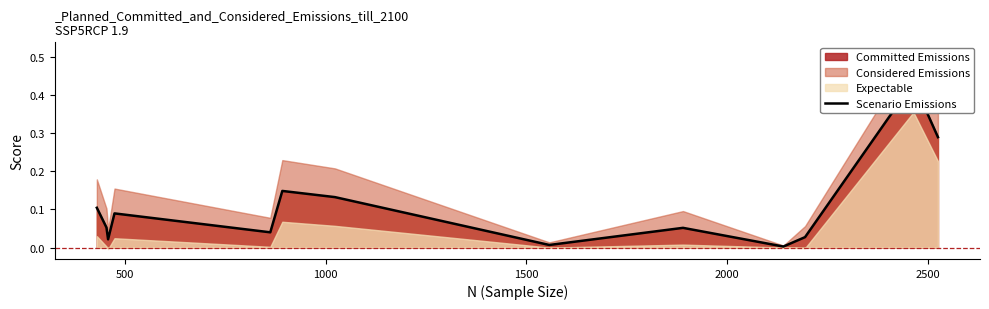

What is the sum of all values?

1.4